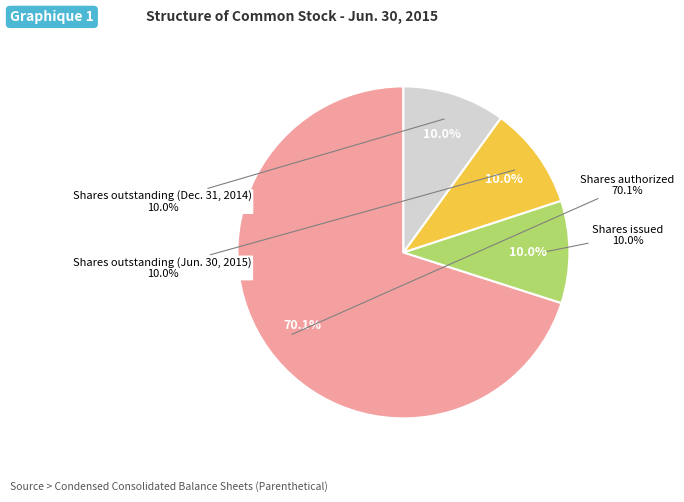

Approximately how many times larger is the value at Shares authorized compared to Shares outstanding (Jun. 30, 2015)?

7.0